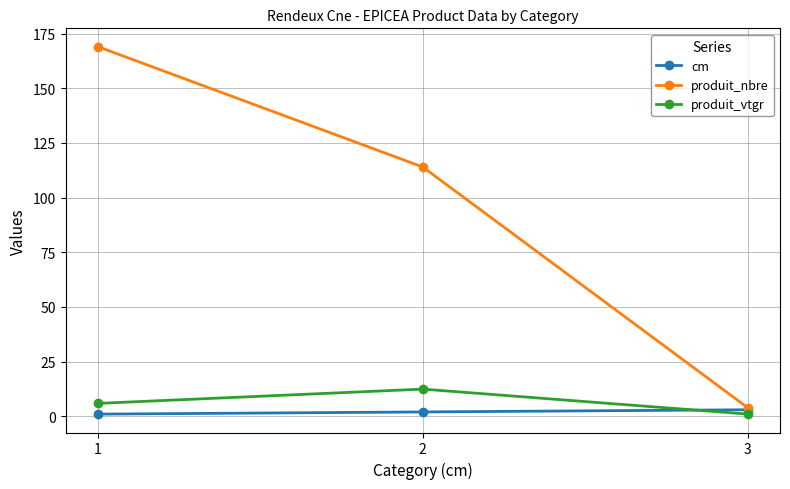

Is this an area chart (filled region under the line)?

No